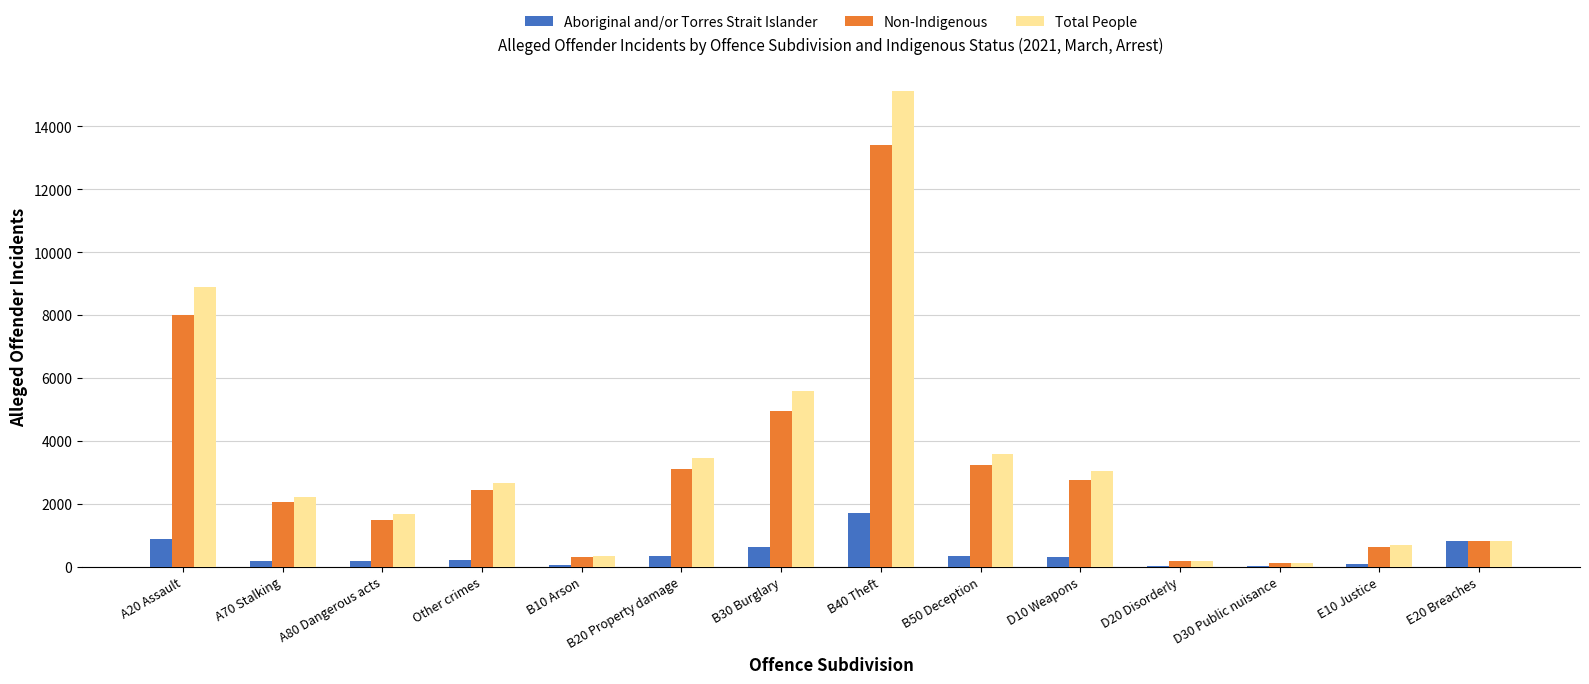

What is the sum of all Non-Indigenous values?

43415